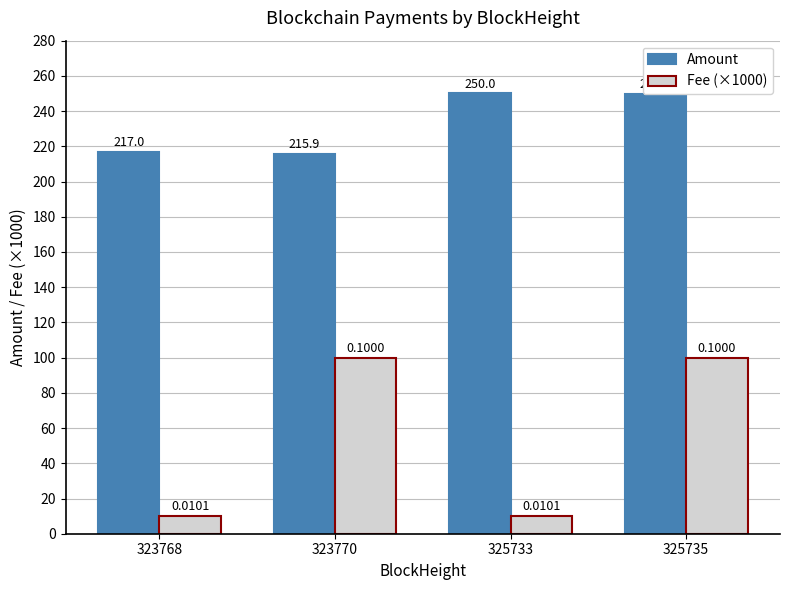

Which series has the largest range (max minus min)?

Fee (×1000)